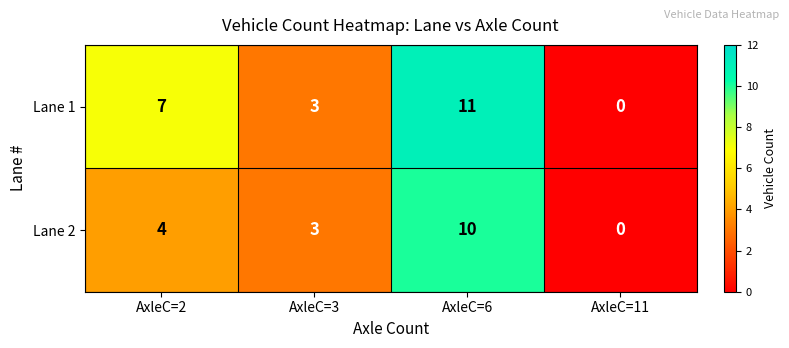

How many data points in Lane 2 are less than 4?

2